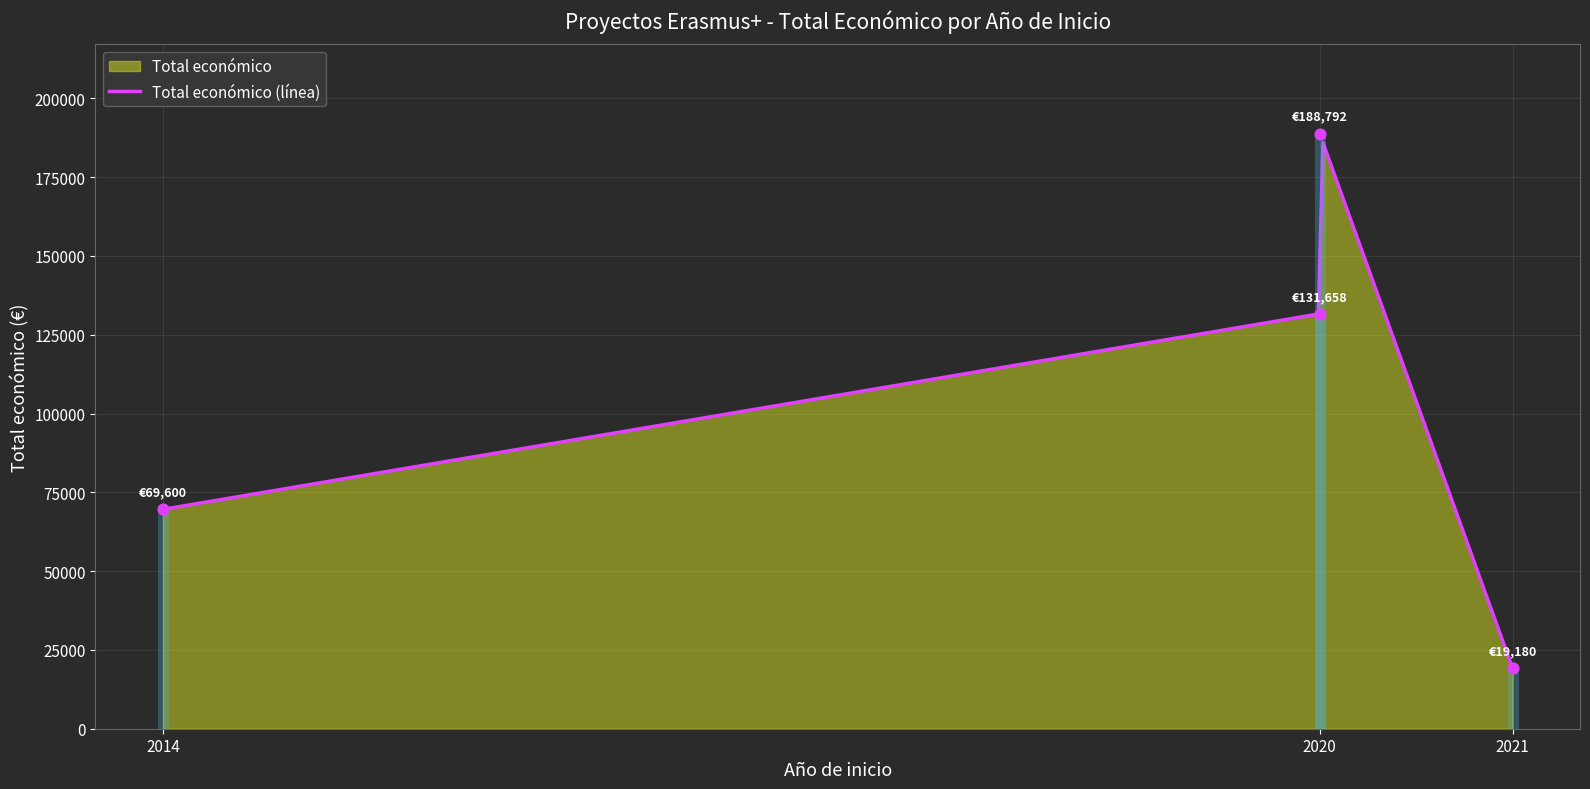

What is the ratio of the value at 2020 to the value at 2014?

2.7